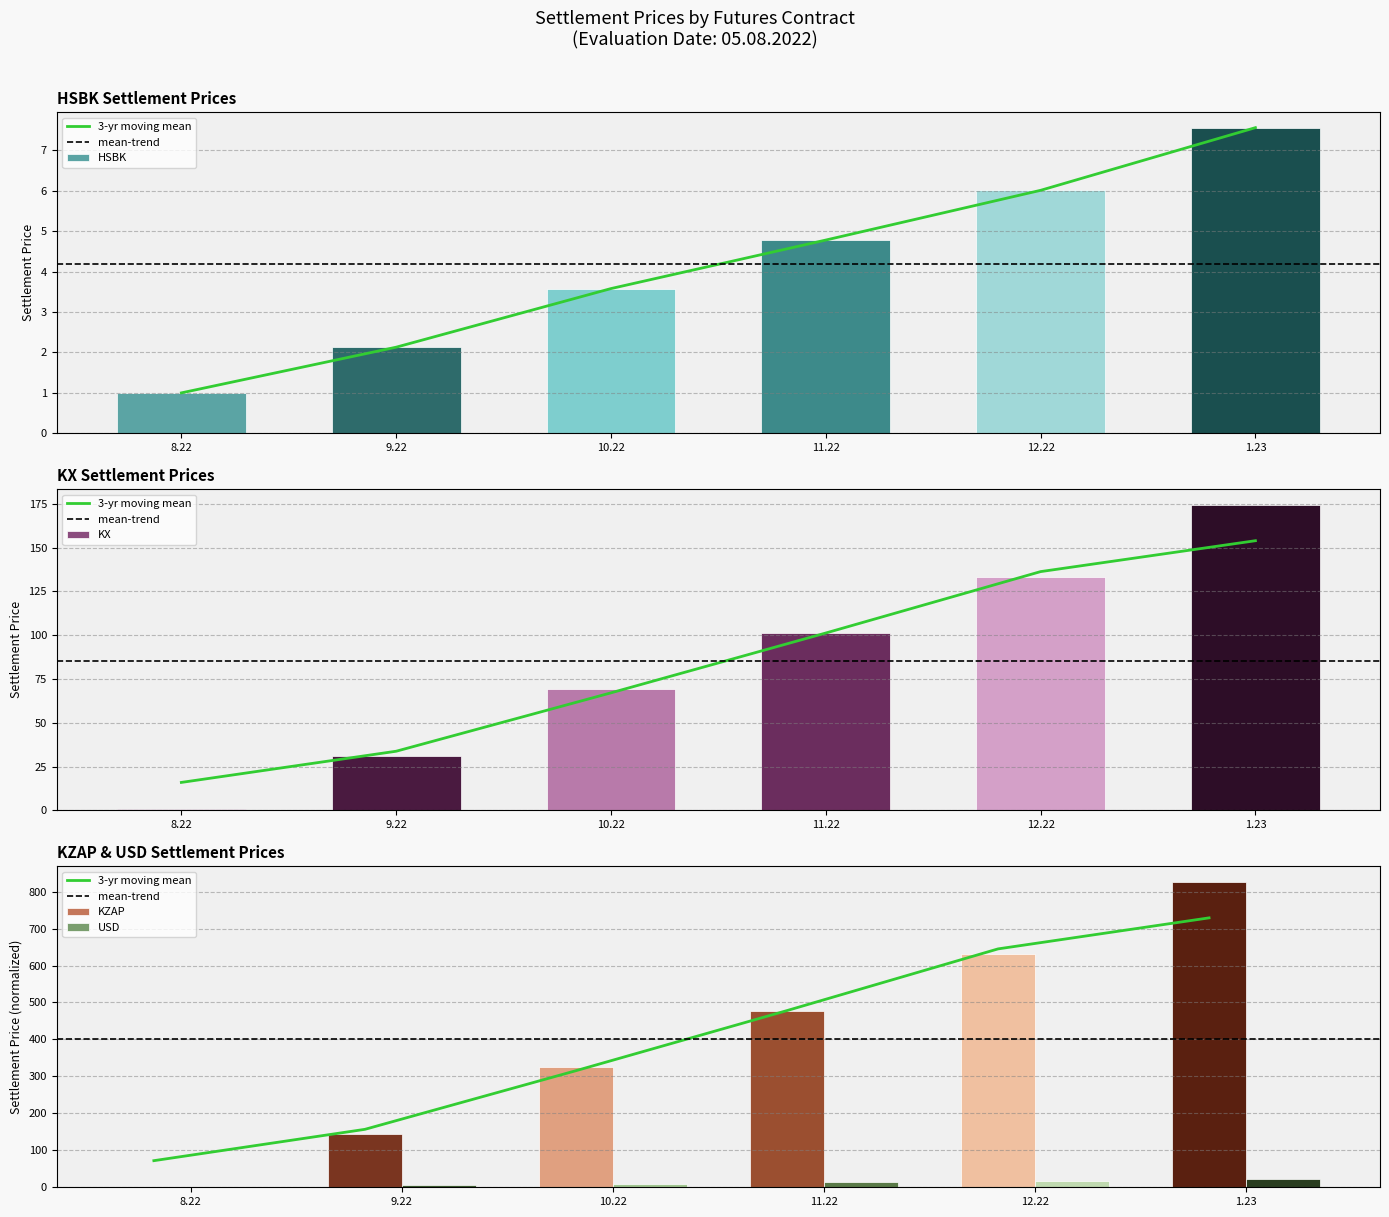

How many groups of bars are there?

6